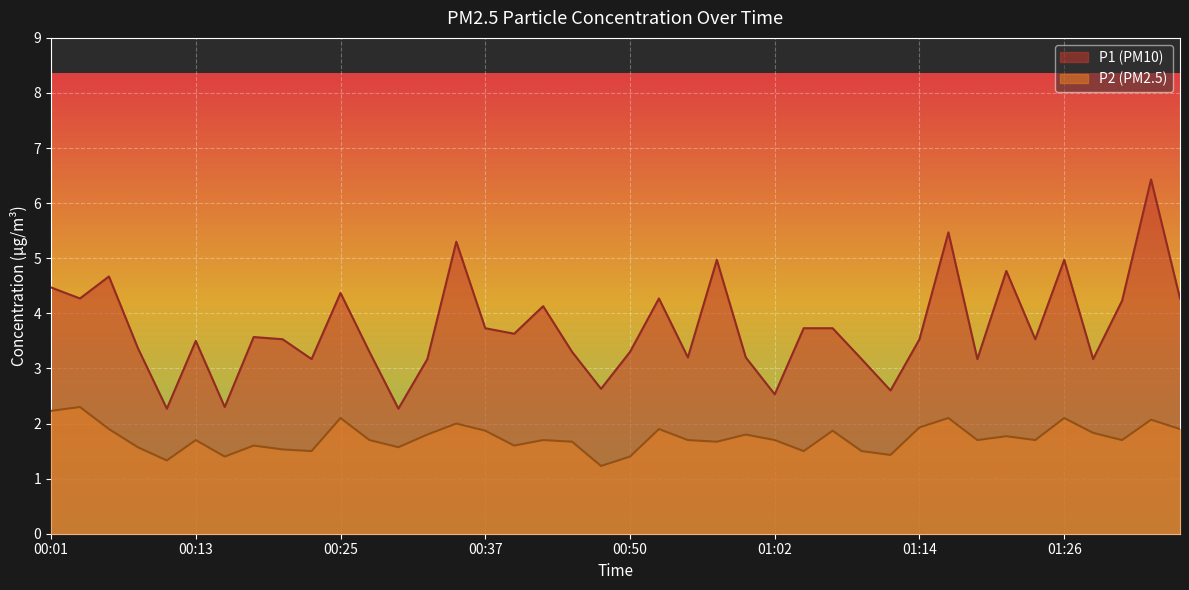

What is the difference between the second highest and minimum values in the P2 series?

1.0